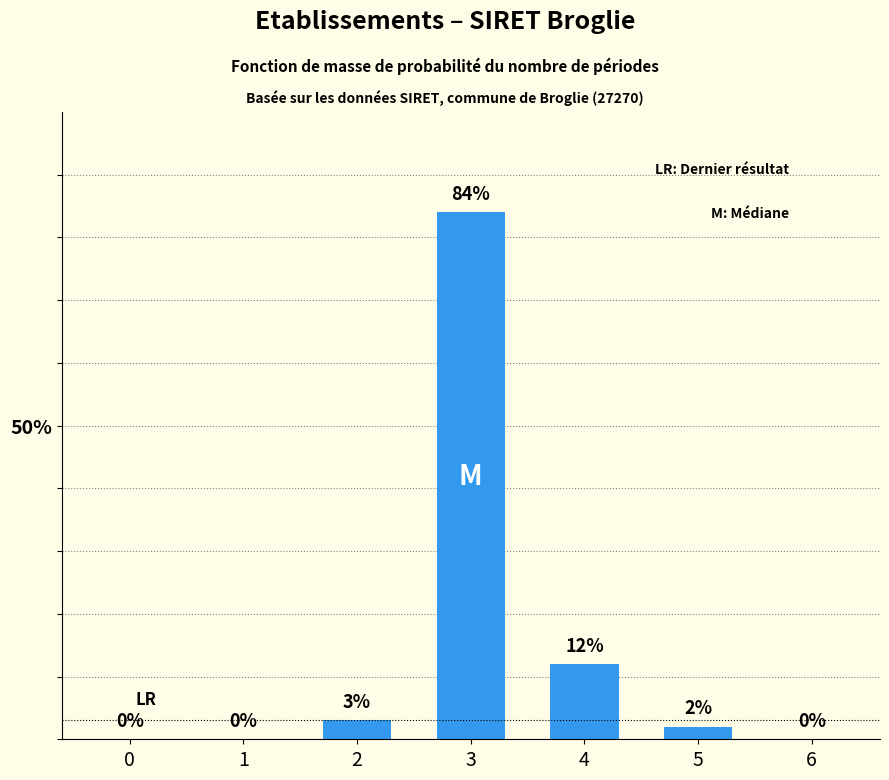

Reading left to right, extract all data points from this chart.

0=0	1=0	2=3	3=84	4=12	5=2	6=0